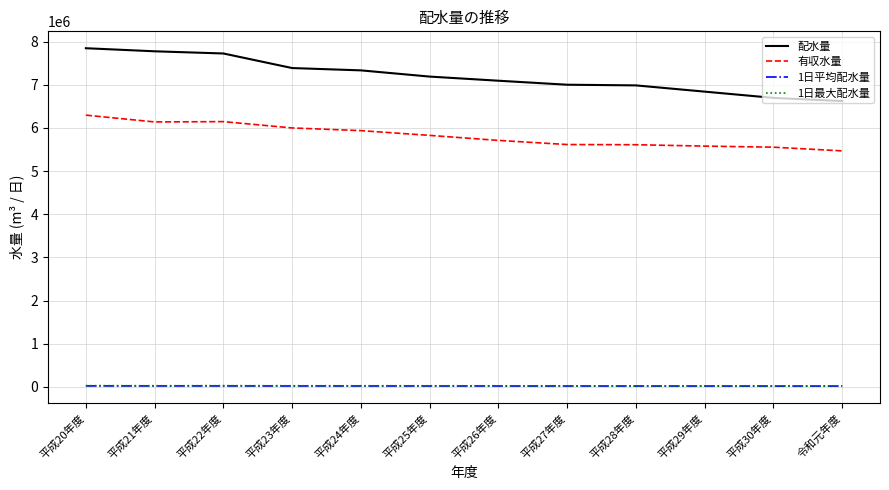

What is the highest value of the 配水量 series?

7847325